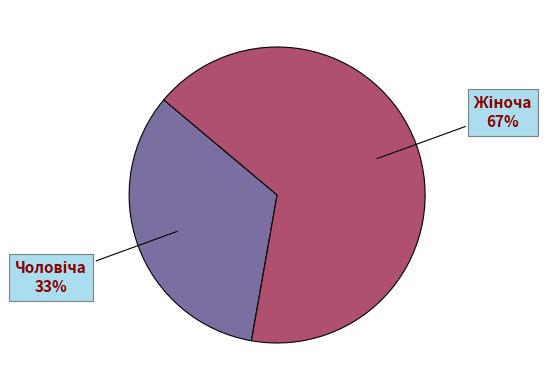

To the nearest percent, what is the average slice percentage?

50%